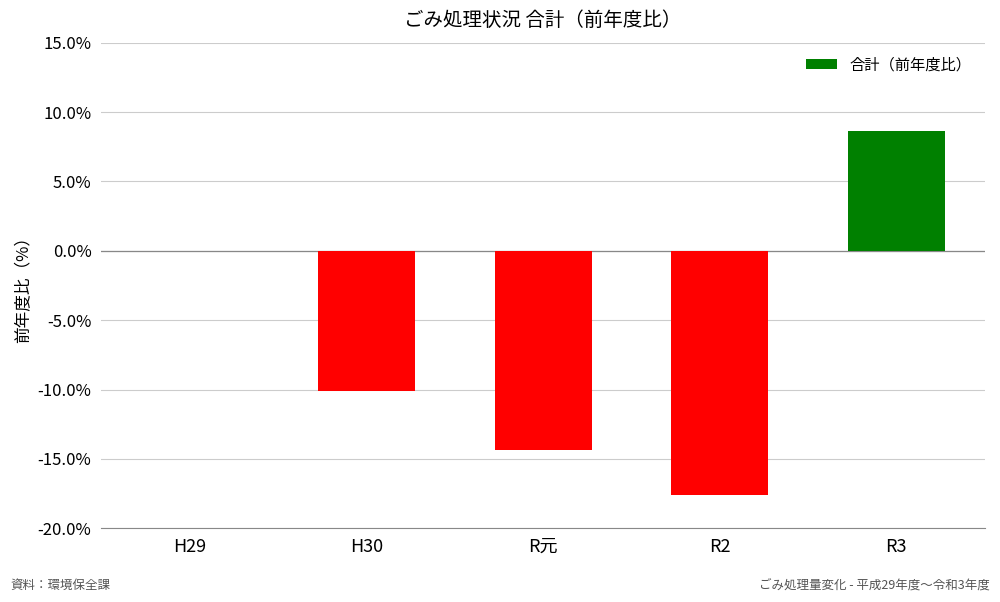

Reading left to right, list all the values displayed in this chart.

0.0	-10.1	-14.3	-17.6	8.7